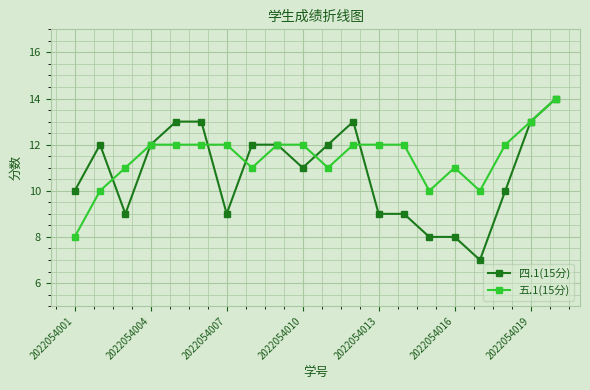

How many 五.1(15分) values are between 11 and 12?

14